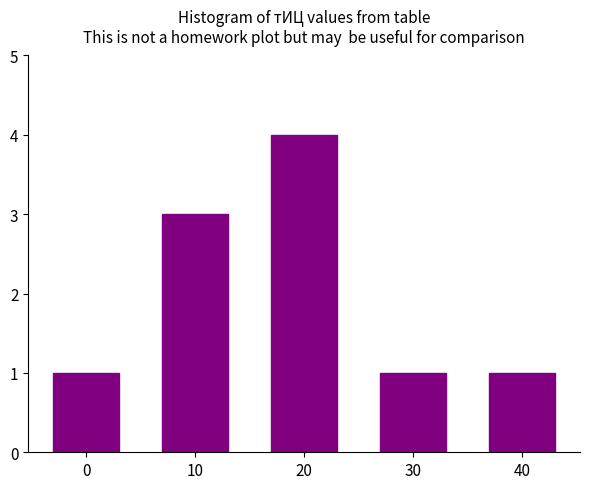

Is it true that the value at 20 is 6?

False